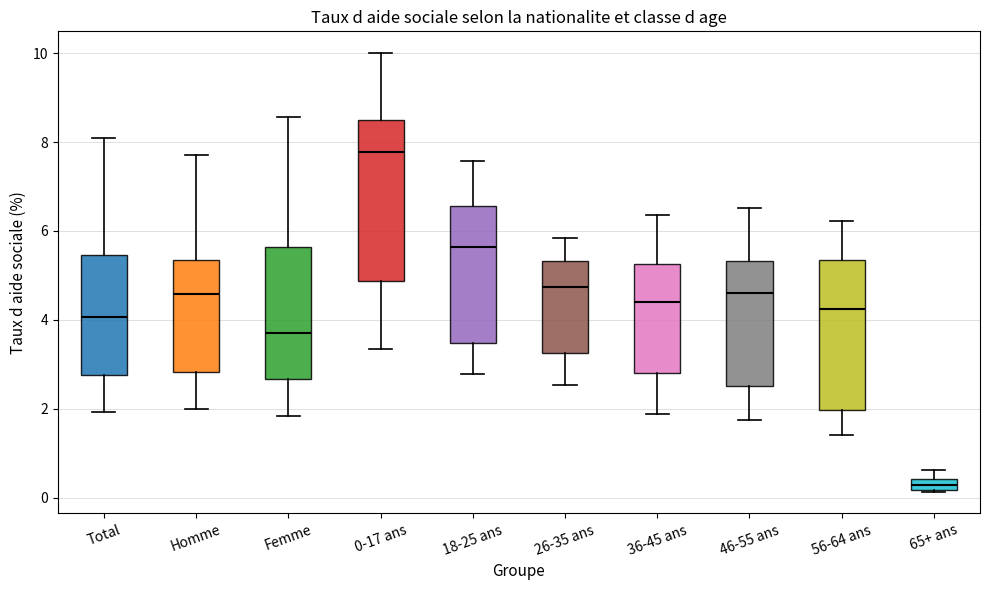

Comparing the boxes themselves (not the whiskers), which one is the tallest?

0-17 ans